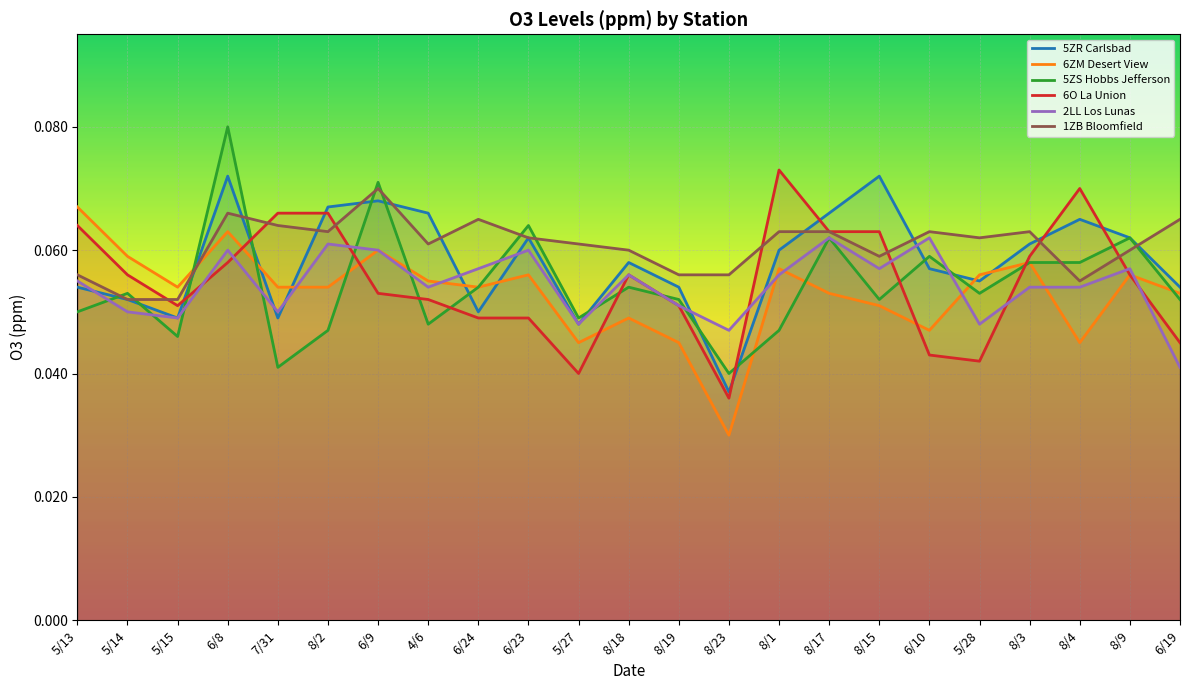

What is the approximate value of 1ZB Bloomfield at 8/9?

0.1